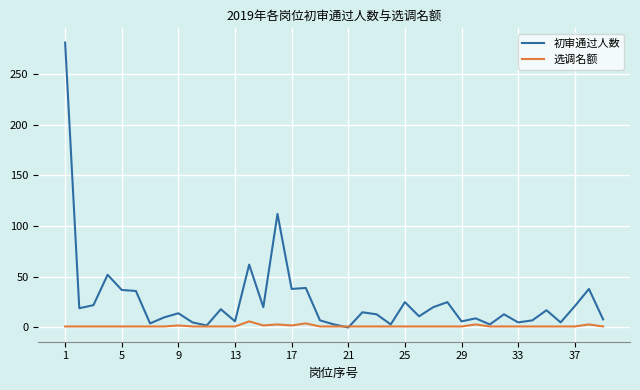

Rank the series by their average value, from highest to lowest.

初审通过人数, 选调名额